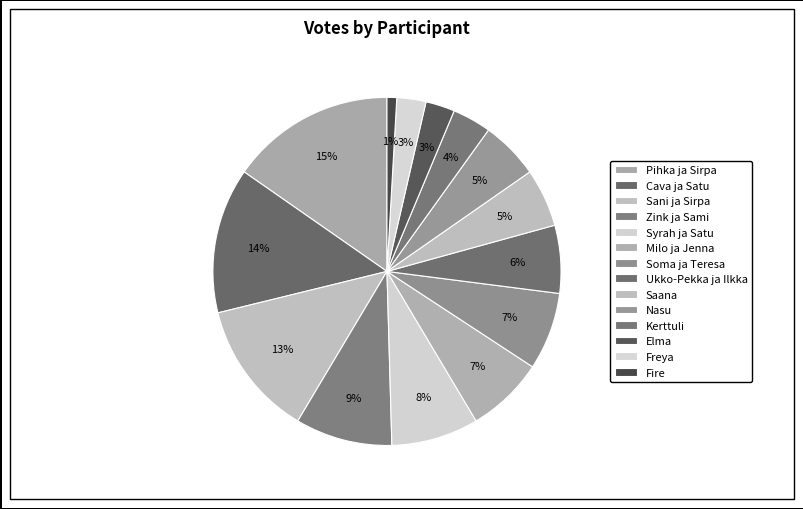

What is the ratio of the value at Freya to the value at Pihka ja Sirpa?

0.2